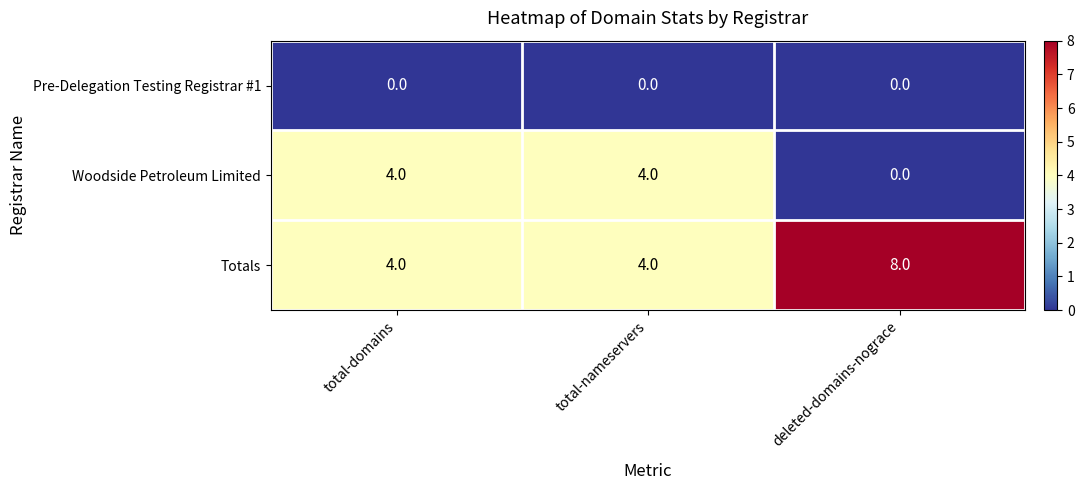

How many data points does each series have?

3